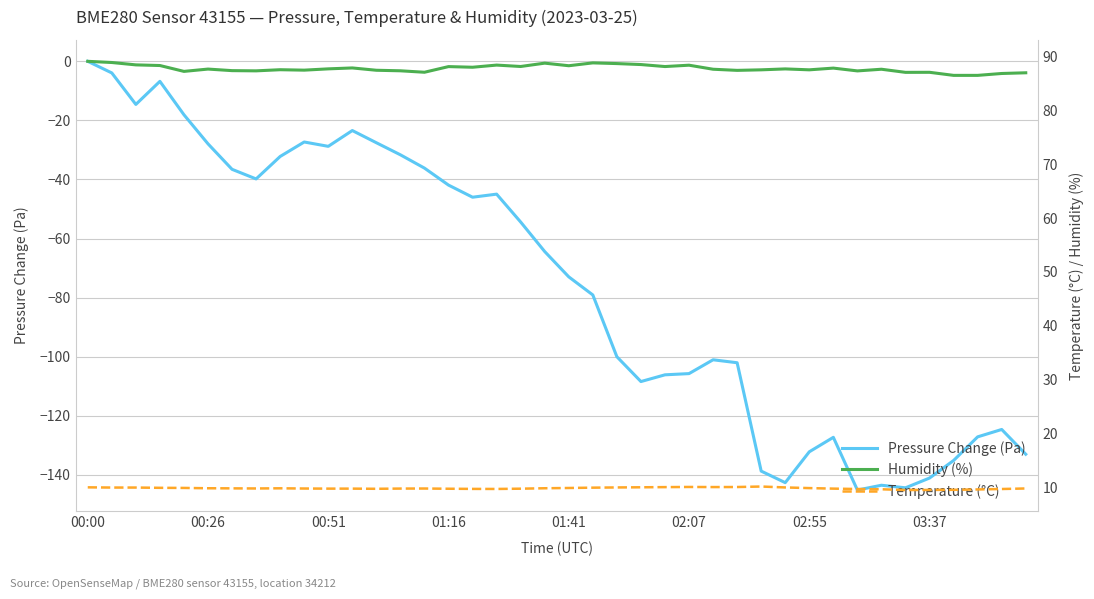

At which label does Pressure Change (Pa) reach its peak?

00:00